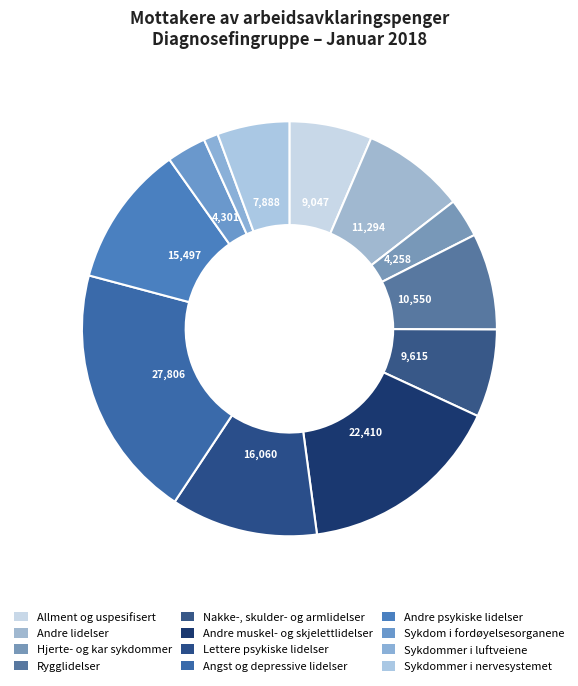

How many slices are in this pie chart?

12